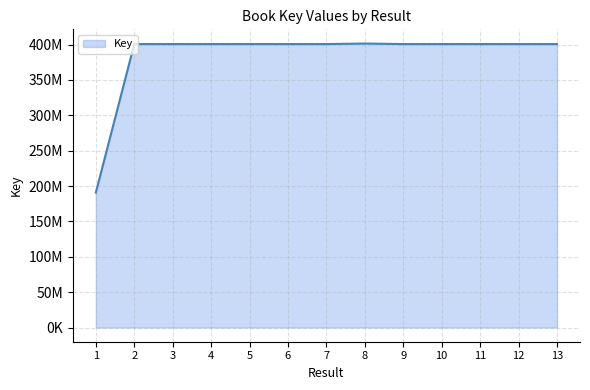

What is the change in value from 3 to 5?

+528